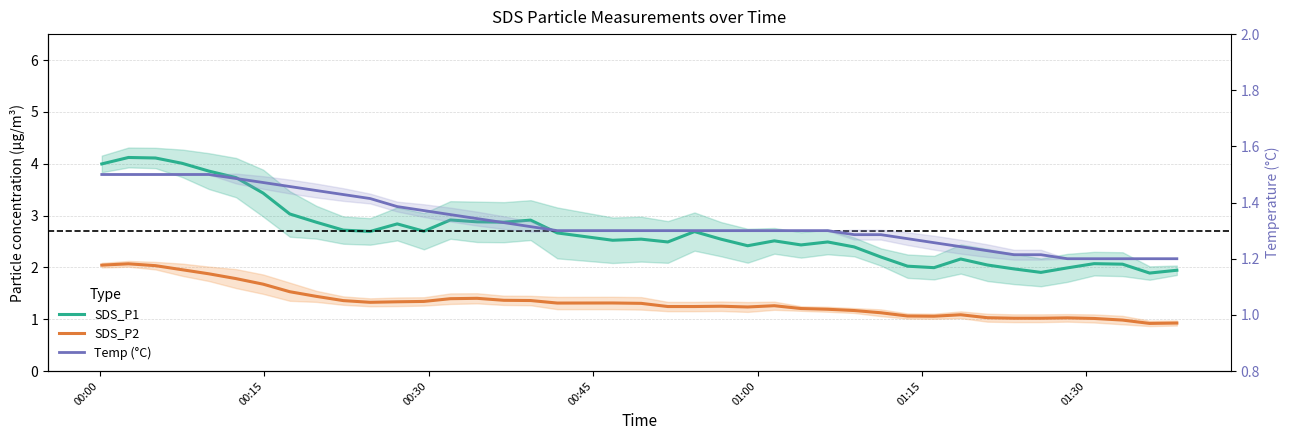

Which series has the largest total across all categories?

SDS_P1